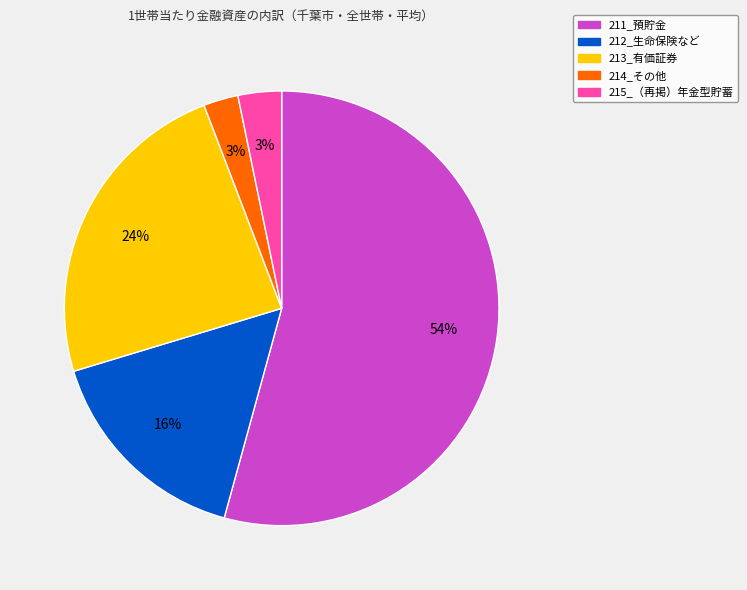

Combined, do 214_その他 and 213_有価証券 account for over 50%?

No